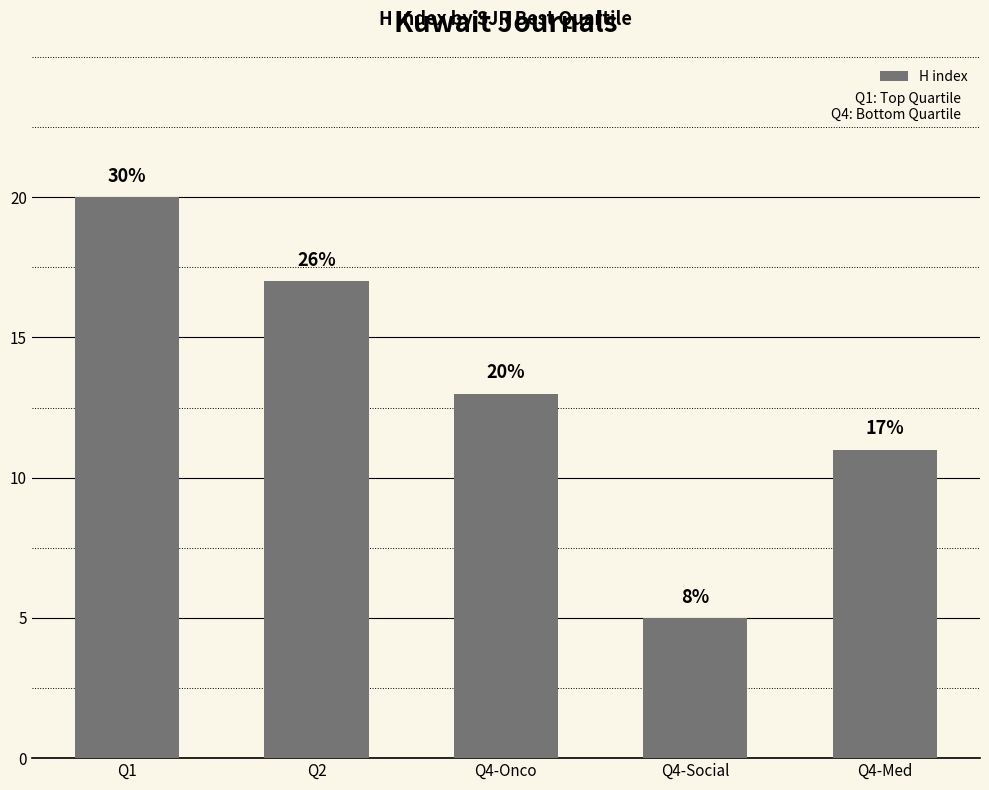

Approximately how many times larger is the value at Q4-Med compared to Q4-Onco?

0.8